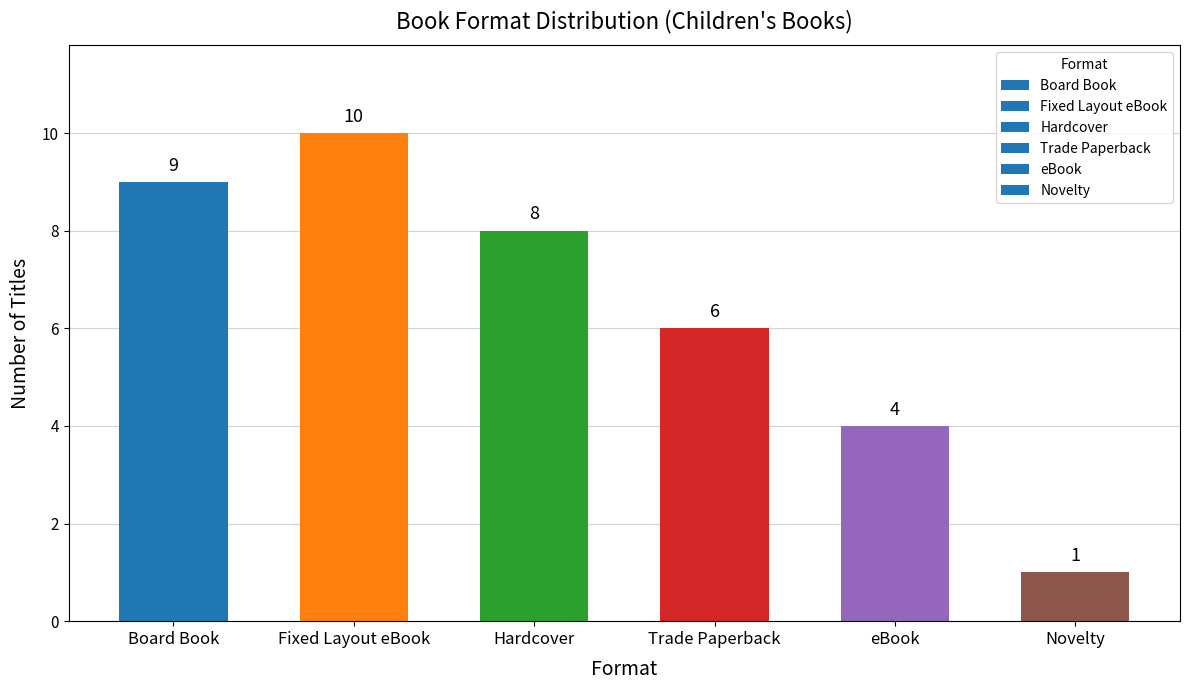

Where does the data first go above 8?

Board Book